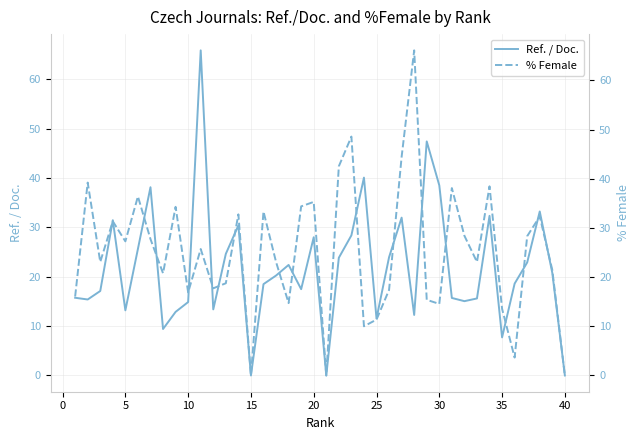

True or false: Ref. / Doc. has a value of 38.5 at 30.

True